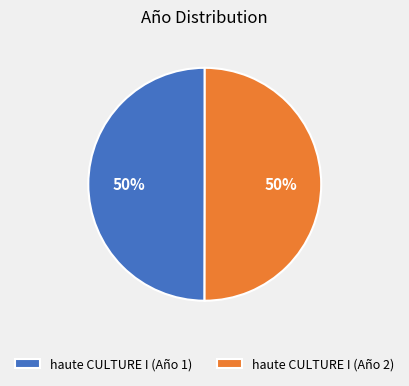

To the nearest percent, what is the combined percentage of haute CULTURE I (Año 1) and haute CULTURE I (Año 2)?

100%